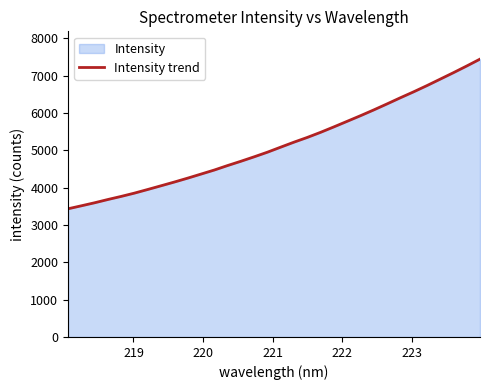

What is the average value?

5165.9